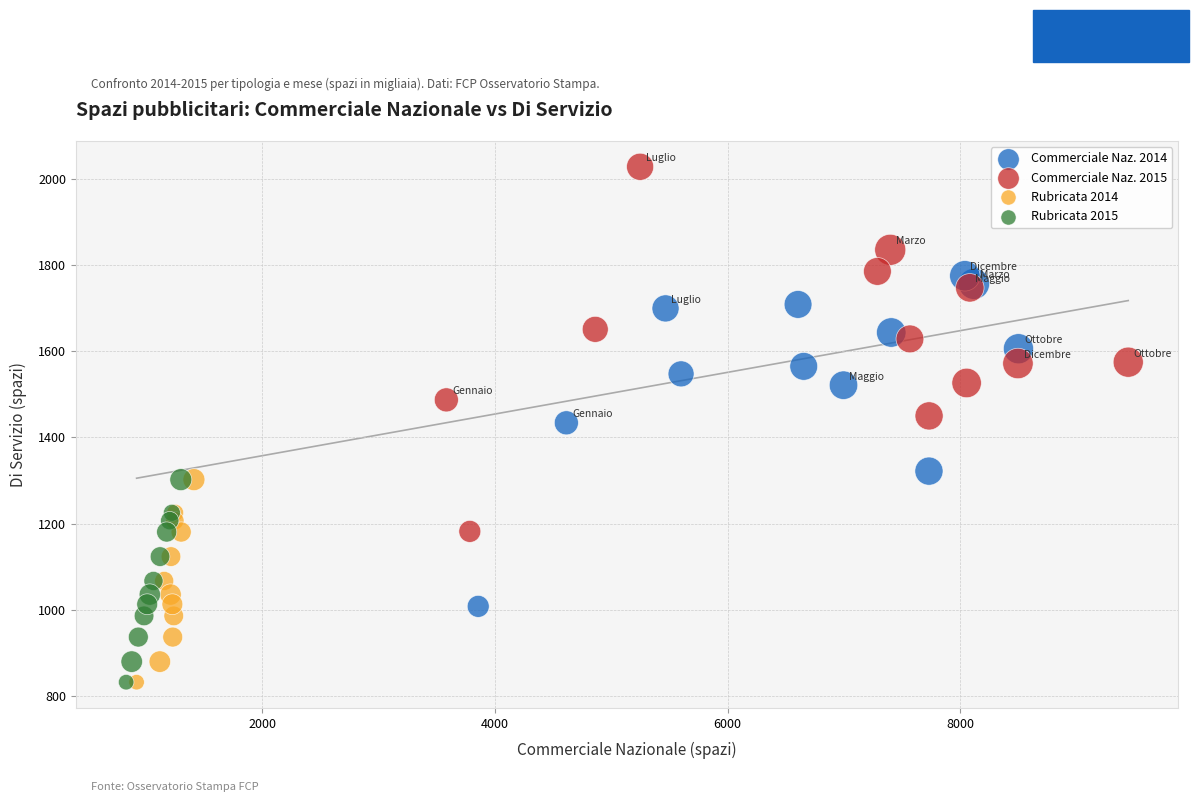

Which series reaches the maximum Y coordinate?

Commerciale Naz. 2015